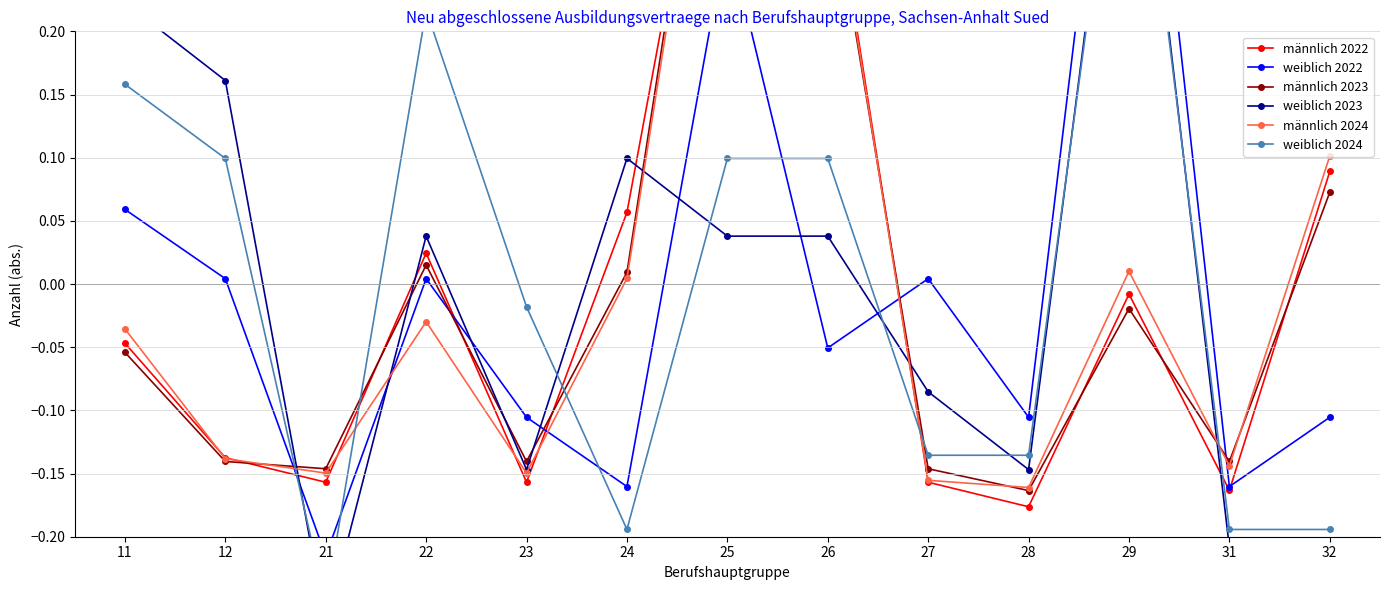

True or false: weiblich 2024 has a value of -0.2 at 32.

True